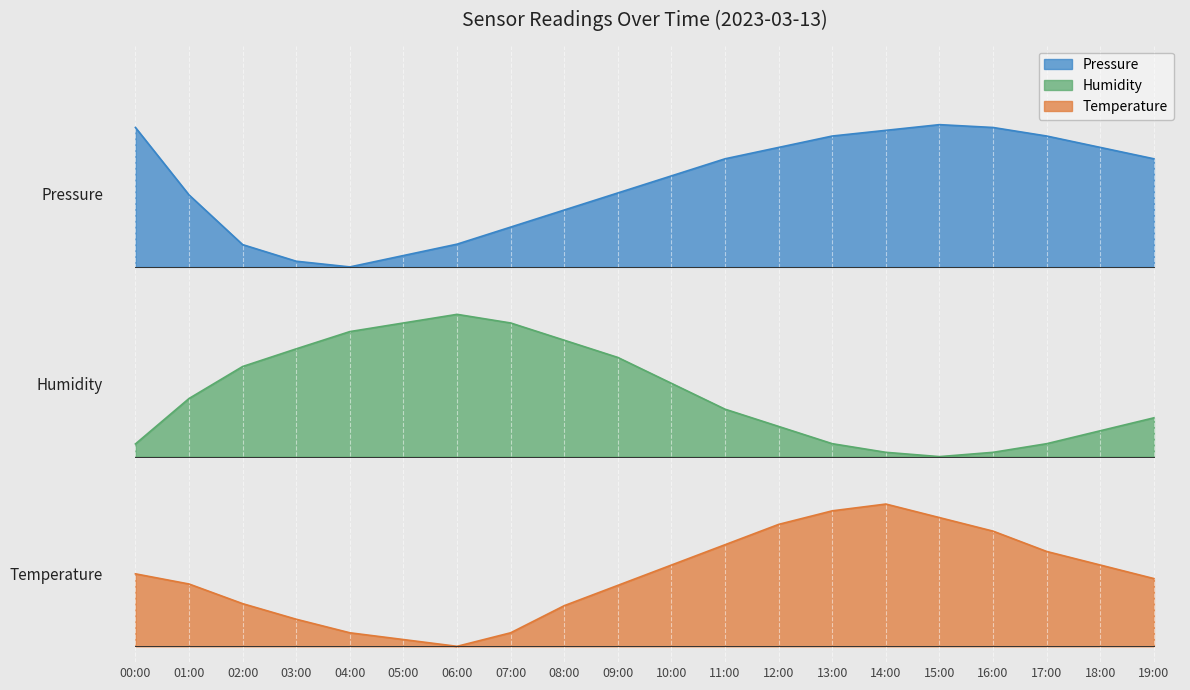

List the series in order of their peak value, highest first.

pressure, humidity, temperature